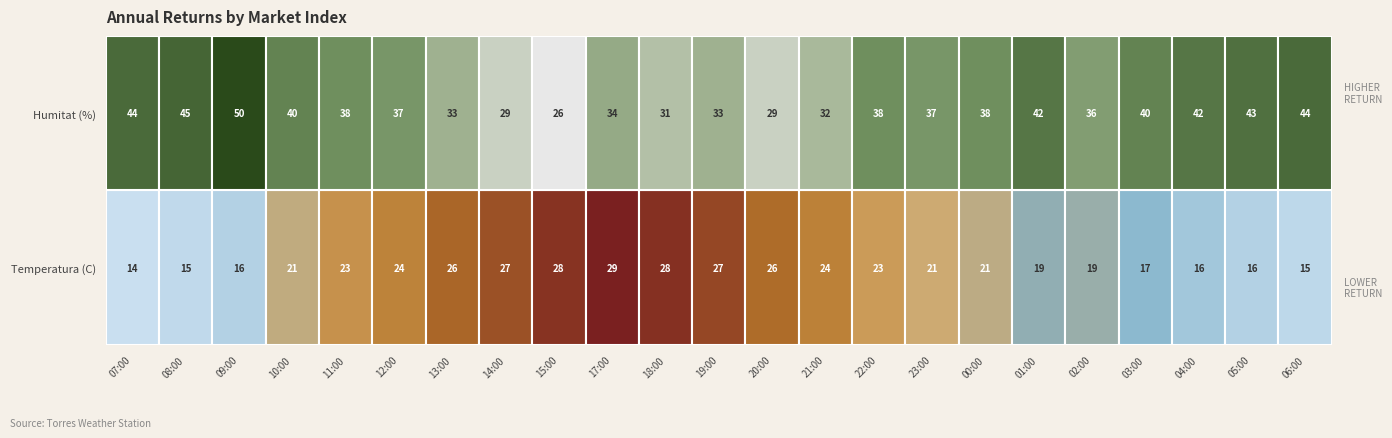

Is it true that 23:00 equals 21.4 at 0?

True